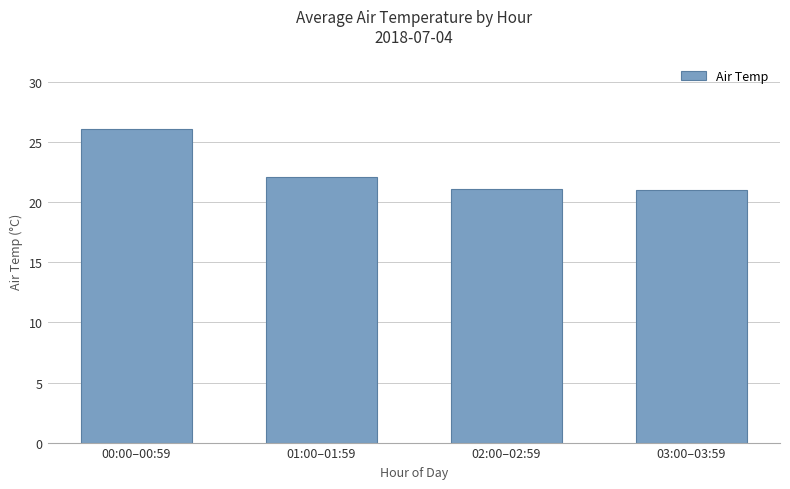

The chart shows a value of 21.0 at 03:00–03:59. True or false?

True